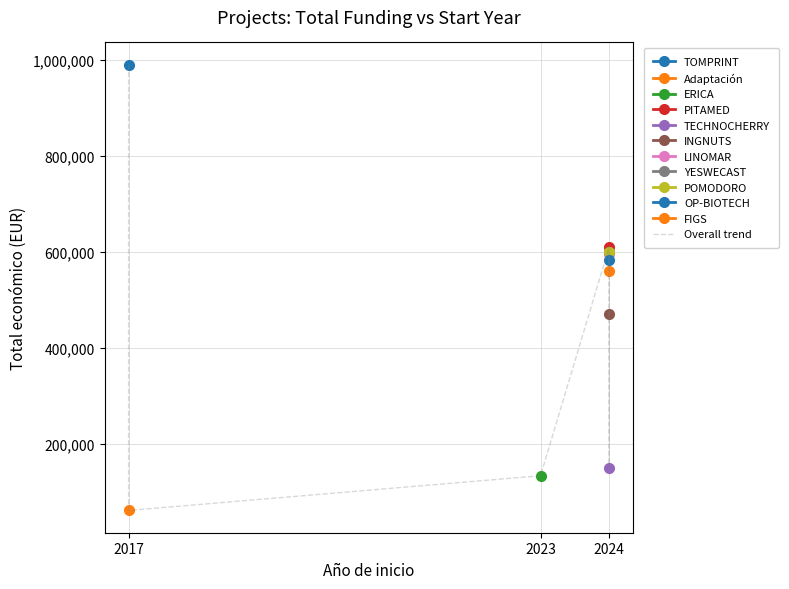

At which category does the data reach its first local valley?

2017